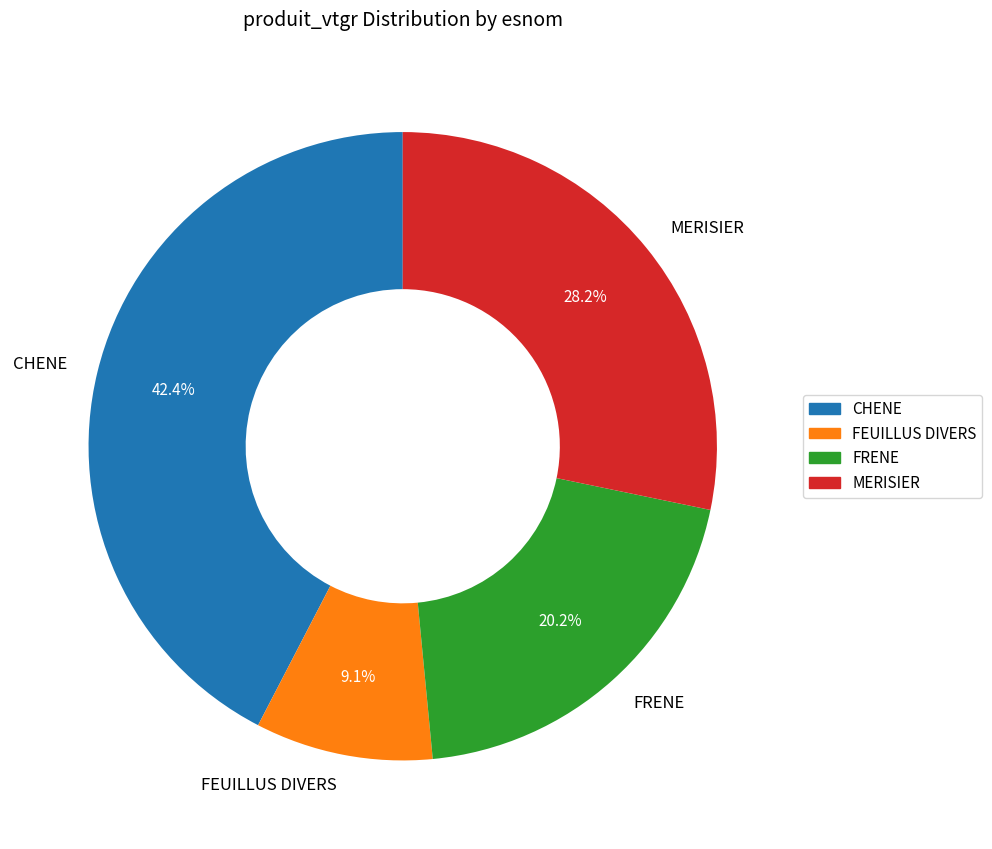

Between FRENE and FEUILLUS DIVERS, which is larger?

FRENE